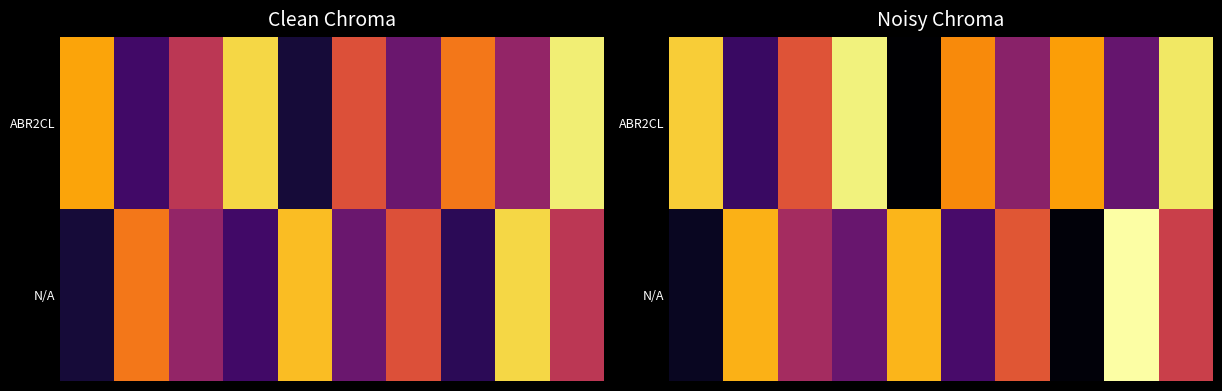

Which series has the largest total across all categories?

ABR2CL